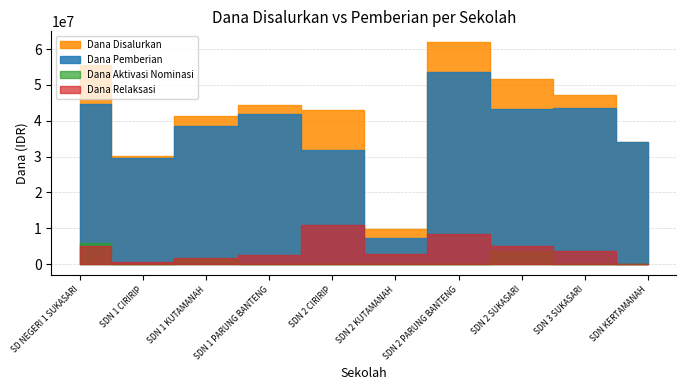

Between SDN 3 SUKASARI and SDN 2 CIRIRIP, which is larger?

SDN 3 SUKASARI